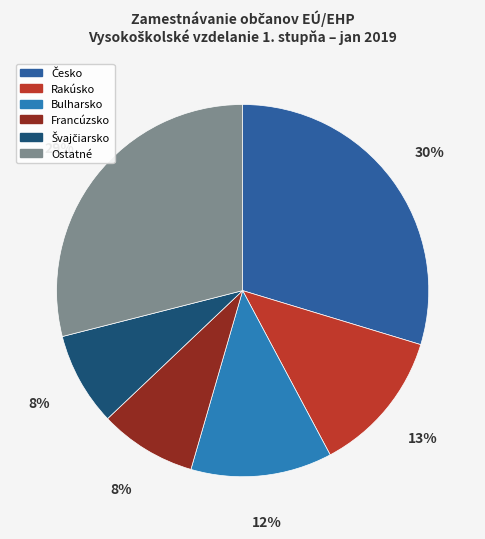

To the nearest percent, what is the average slice percentage?

17%